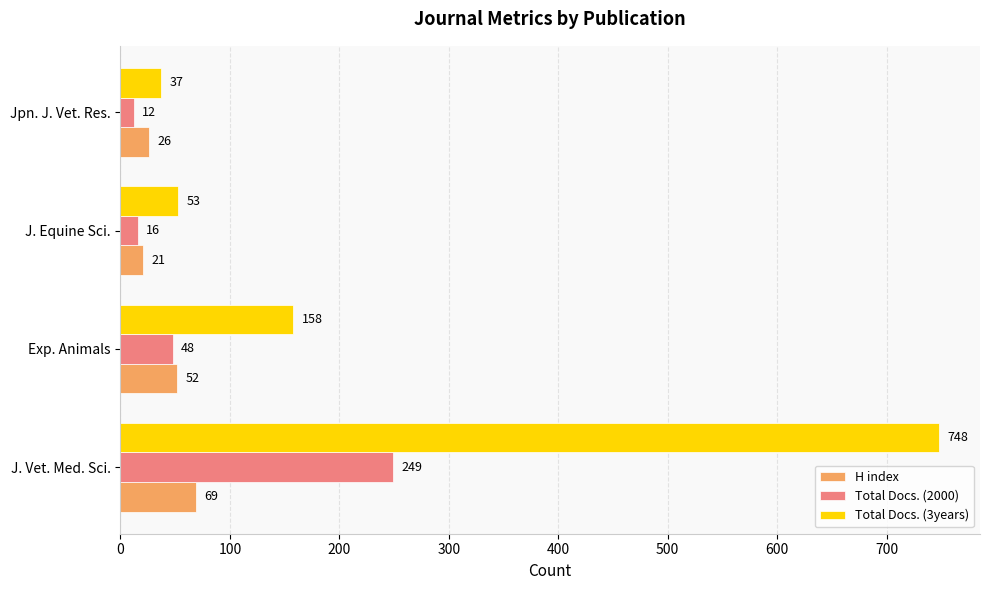

What is the sum of all Total Docs. (3years) values?

996